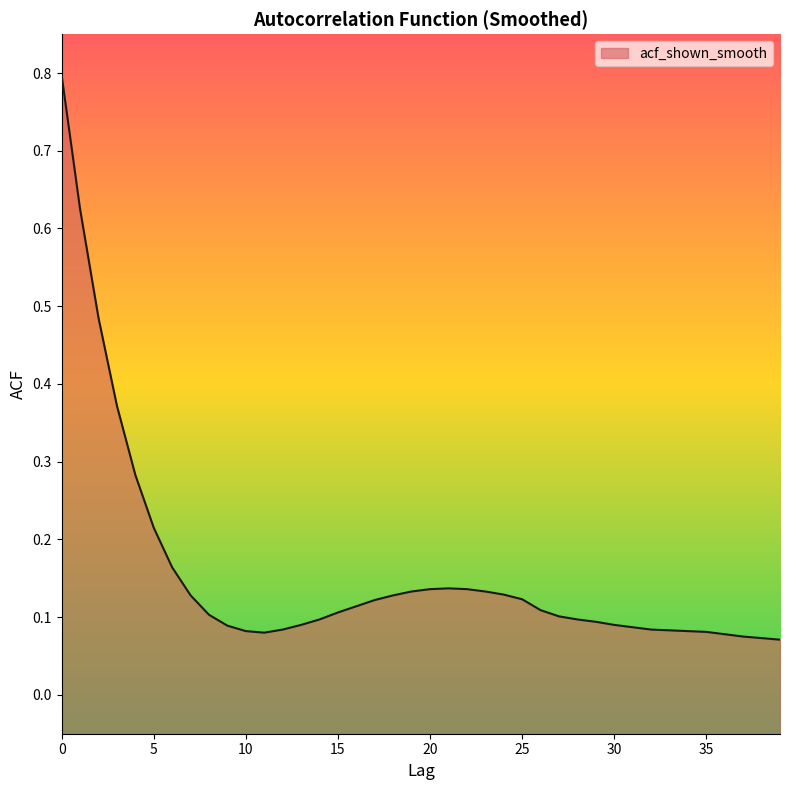

Reading right to left, transcribe all the data shown in this chart.

39=0.1	38=0.1	37=0.1	36=0.1	35=0.1	34=0.1	33=0.1	32=0.1	31=0.1	30=0.1	29=0.1	28=0.1	27=0.1	26=0.1	25=0.1	24=0.1	23=0.1	22=0.1	21=0.1	20=0.1	19=0.1	18=0.1	17=0.1	16=0.1	15=0.1	14=0.1	13=0.1	12=0.1	11=0.1	10=0.1	9=0.1	8=0.1	7=0.1	6=0.2	5=0.2	4=0.3	3=0.4	2=0.5	1=0.6	0=0.8